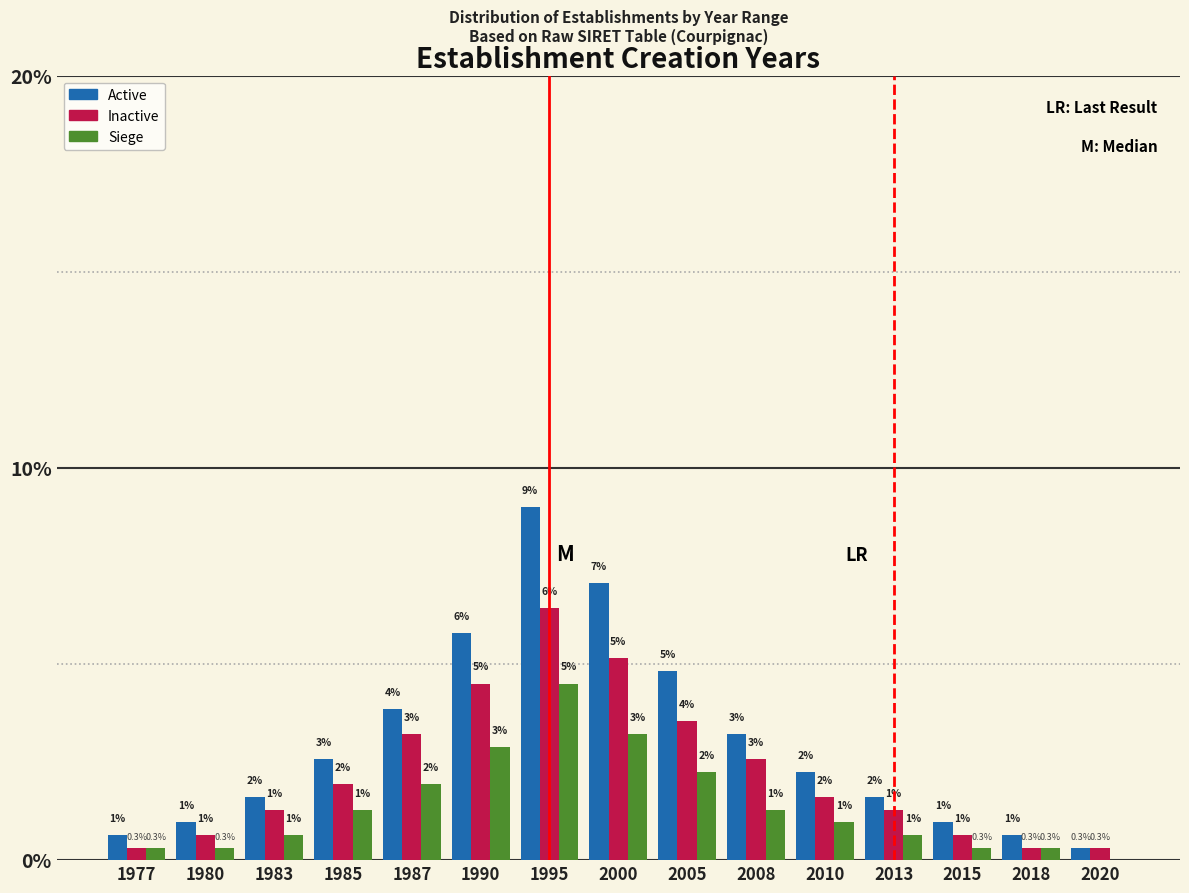

Between 1990 and 2015, which series saw the biggest shift?

Active